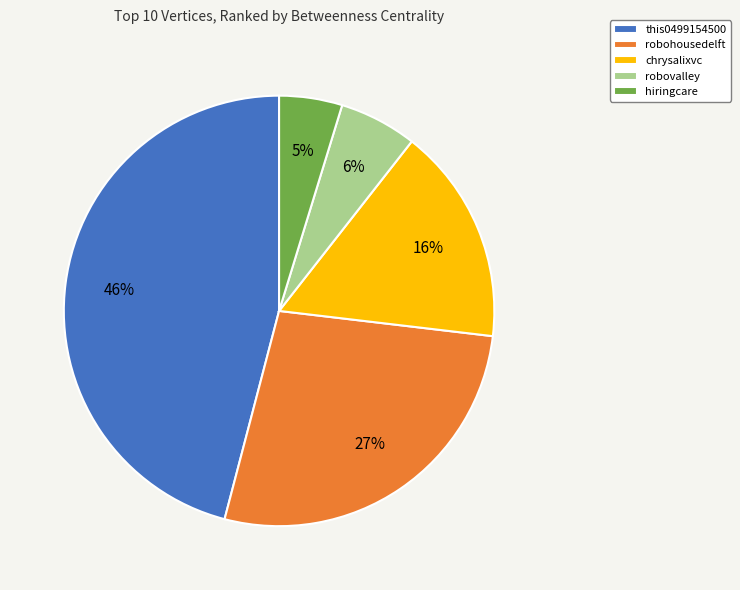

Which slice is the largest?

this0499154500